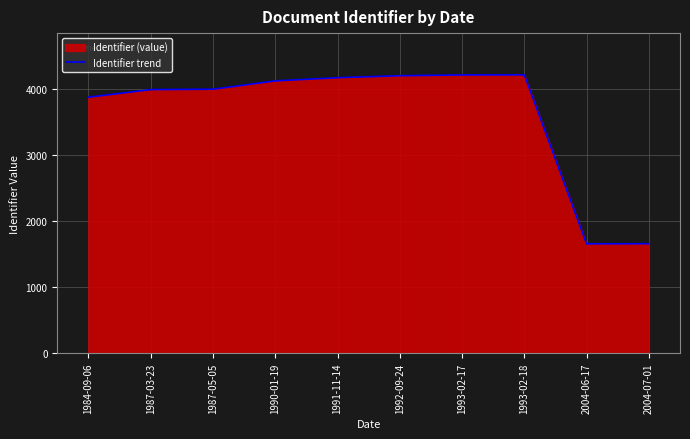

How many lines are shown in the chart?

1